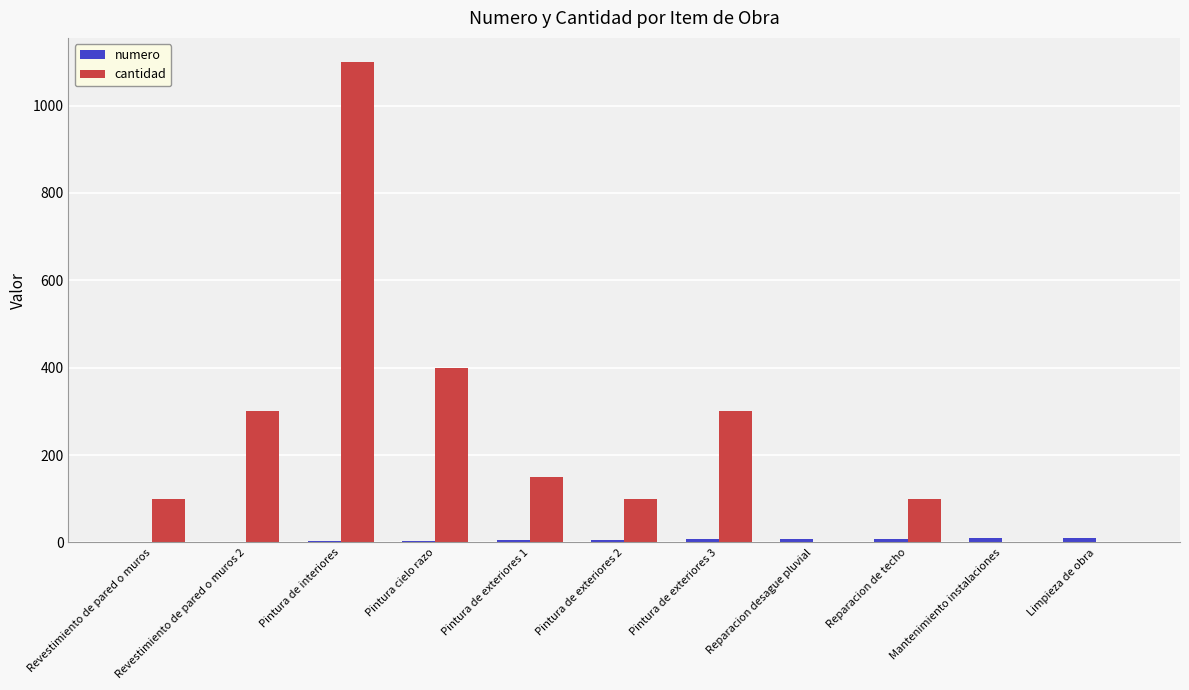

How many distinct data groups are displayed?

2